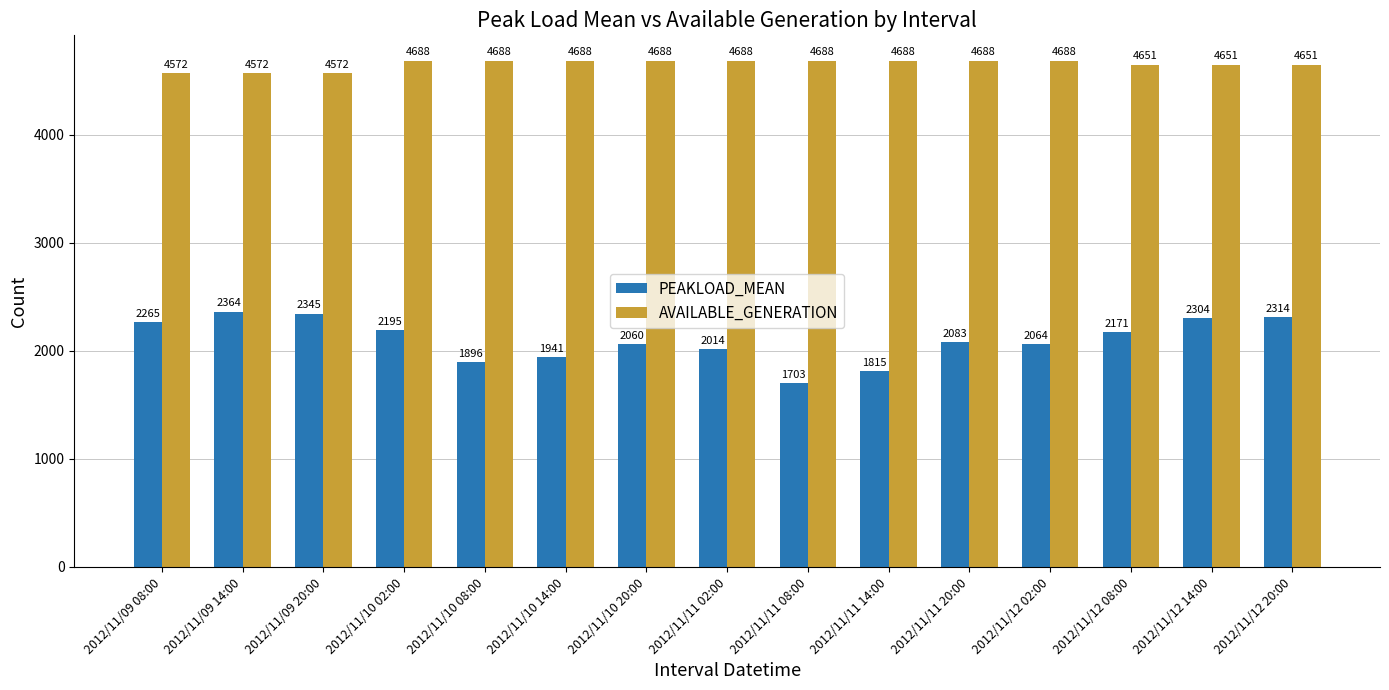

What position from the left is 2012/11/10 02:00?

4